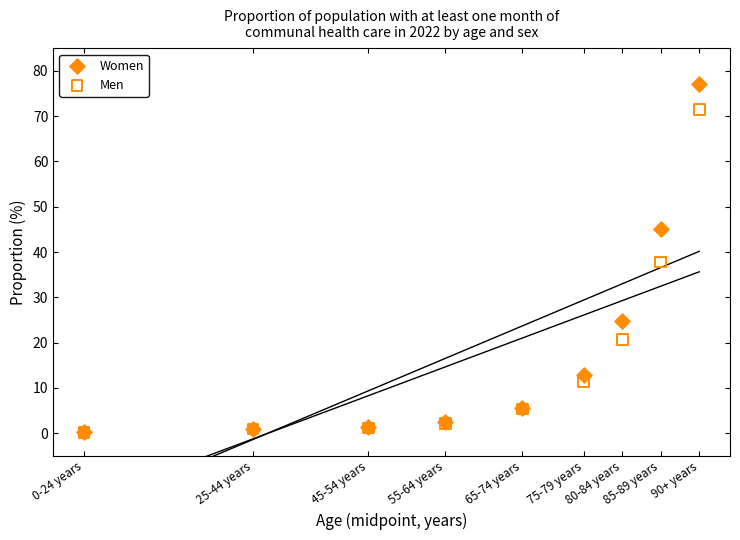

In the Men series, what Y value is closest to 35?

37.8